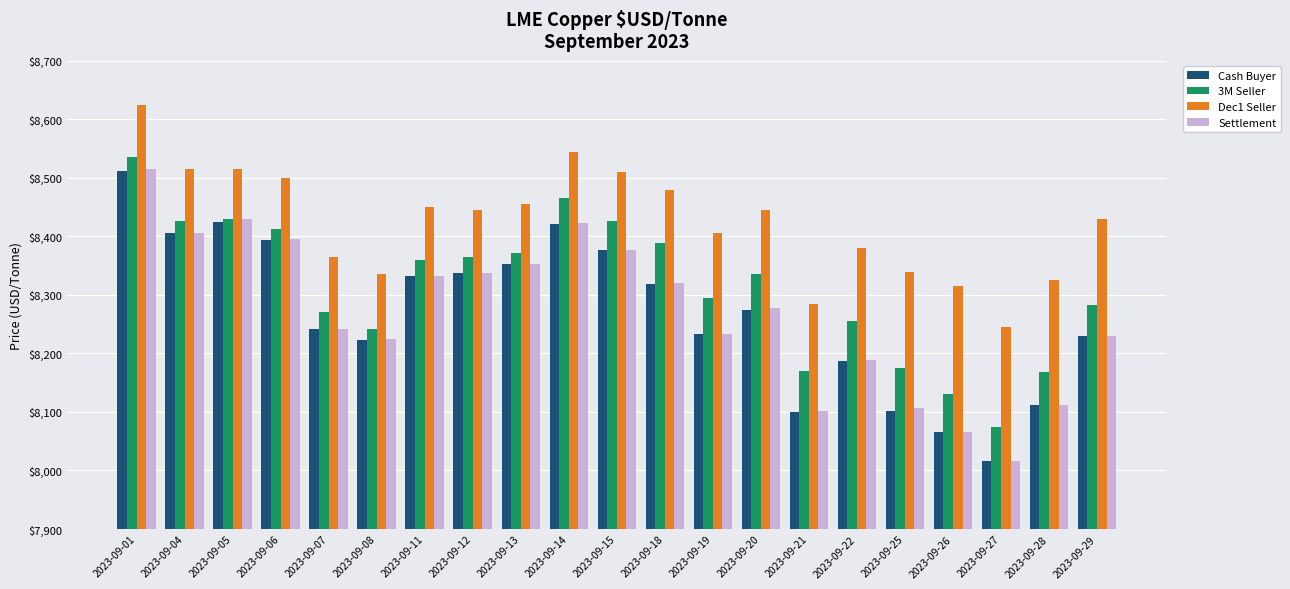

At which label is 3M Seller closest to 8305?

2023-09-19